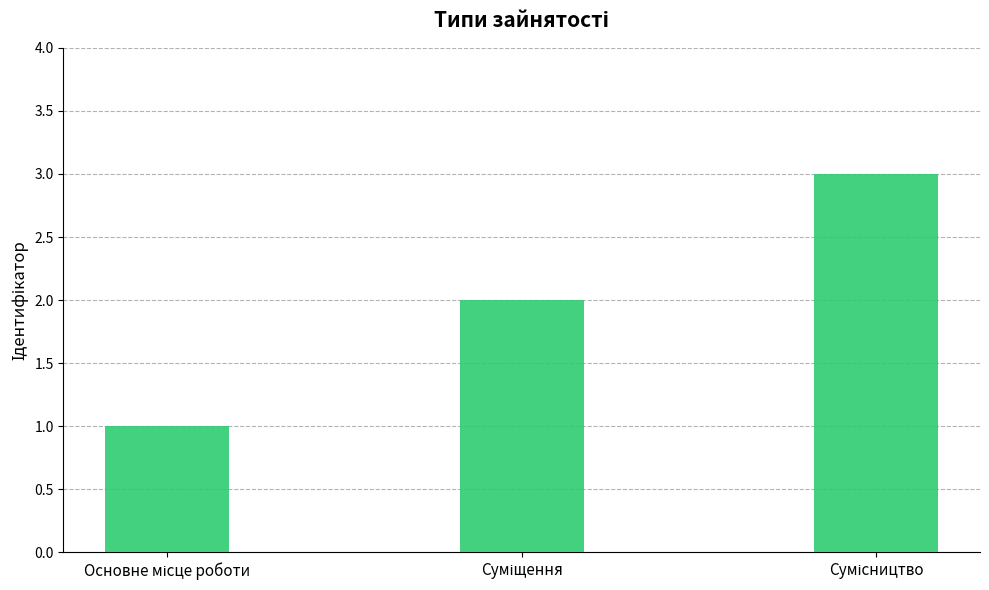

What is the maximum value shown in the chart?

3